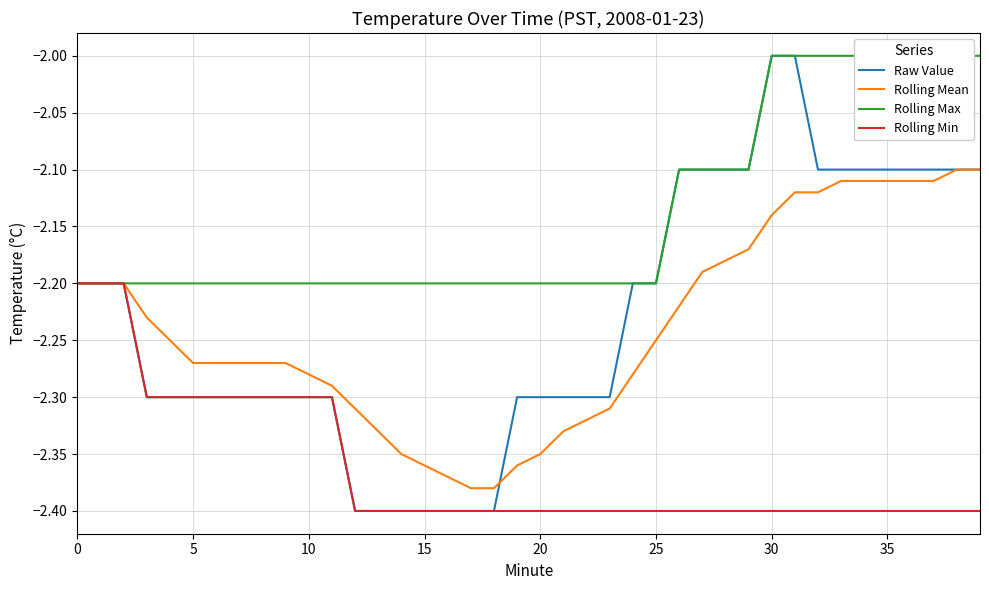

Is it true that Raw Value equals -1.4 at 10?

False